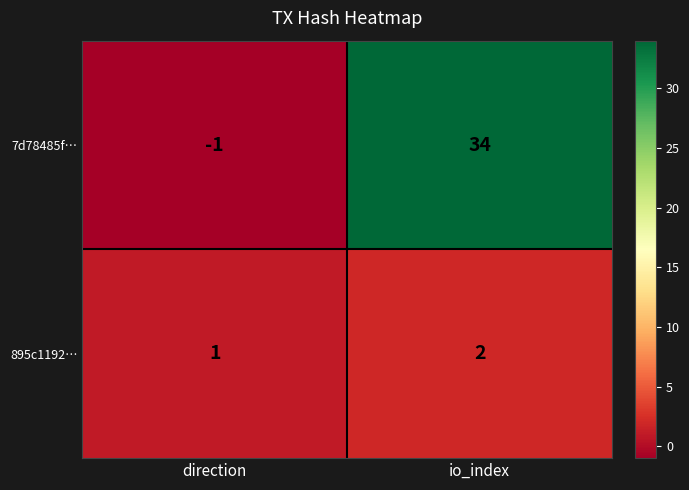

Between direction and io_index, which series saw the biggest shift?

7d78485f…